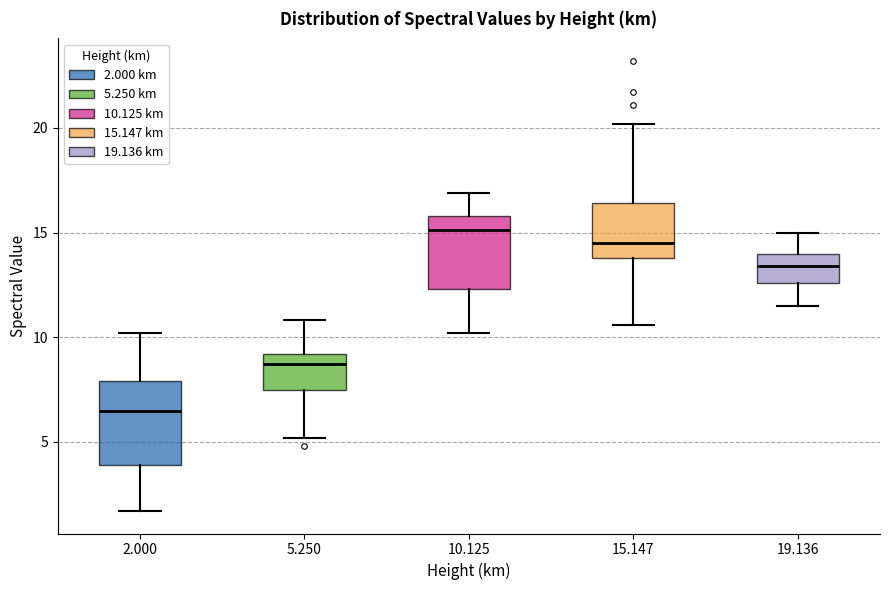

Which box's median line is the highest?

10.125